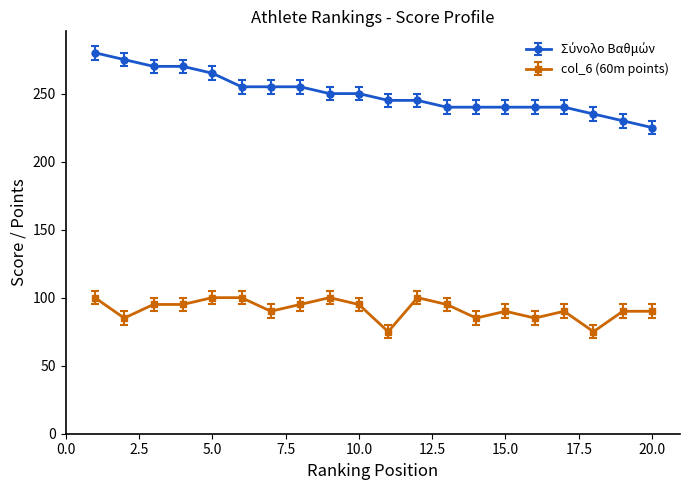

What is the value of the col_6 (60m points) point at the 18th from the left?

75